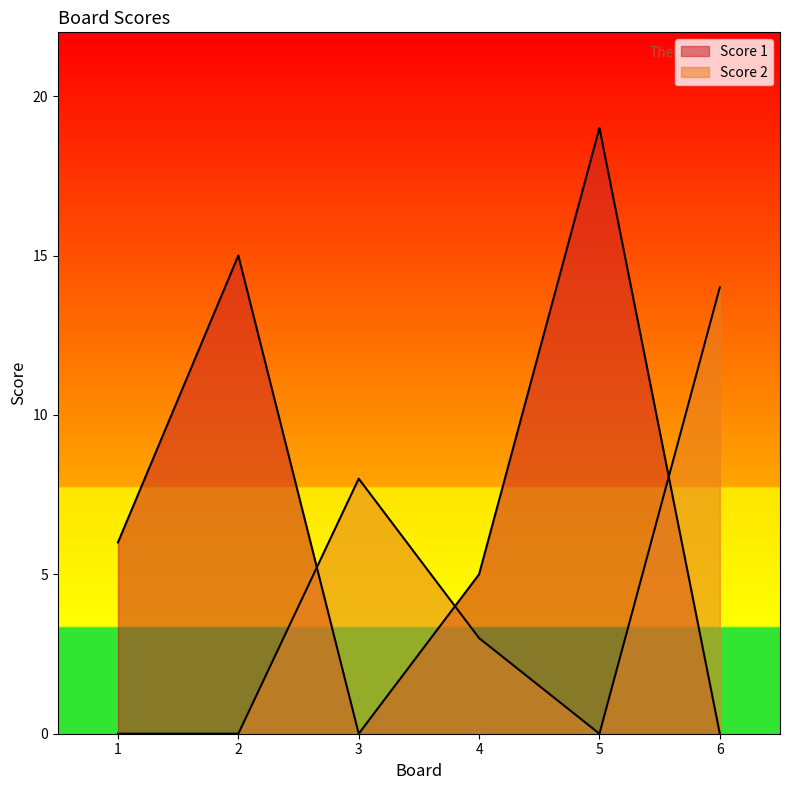

Where does the Score 2 series first go above 3?

3